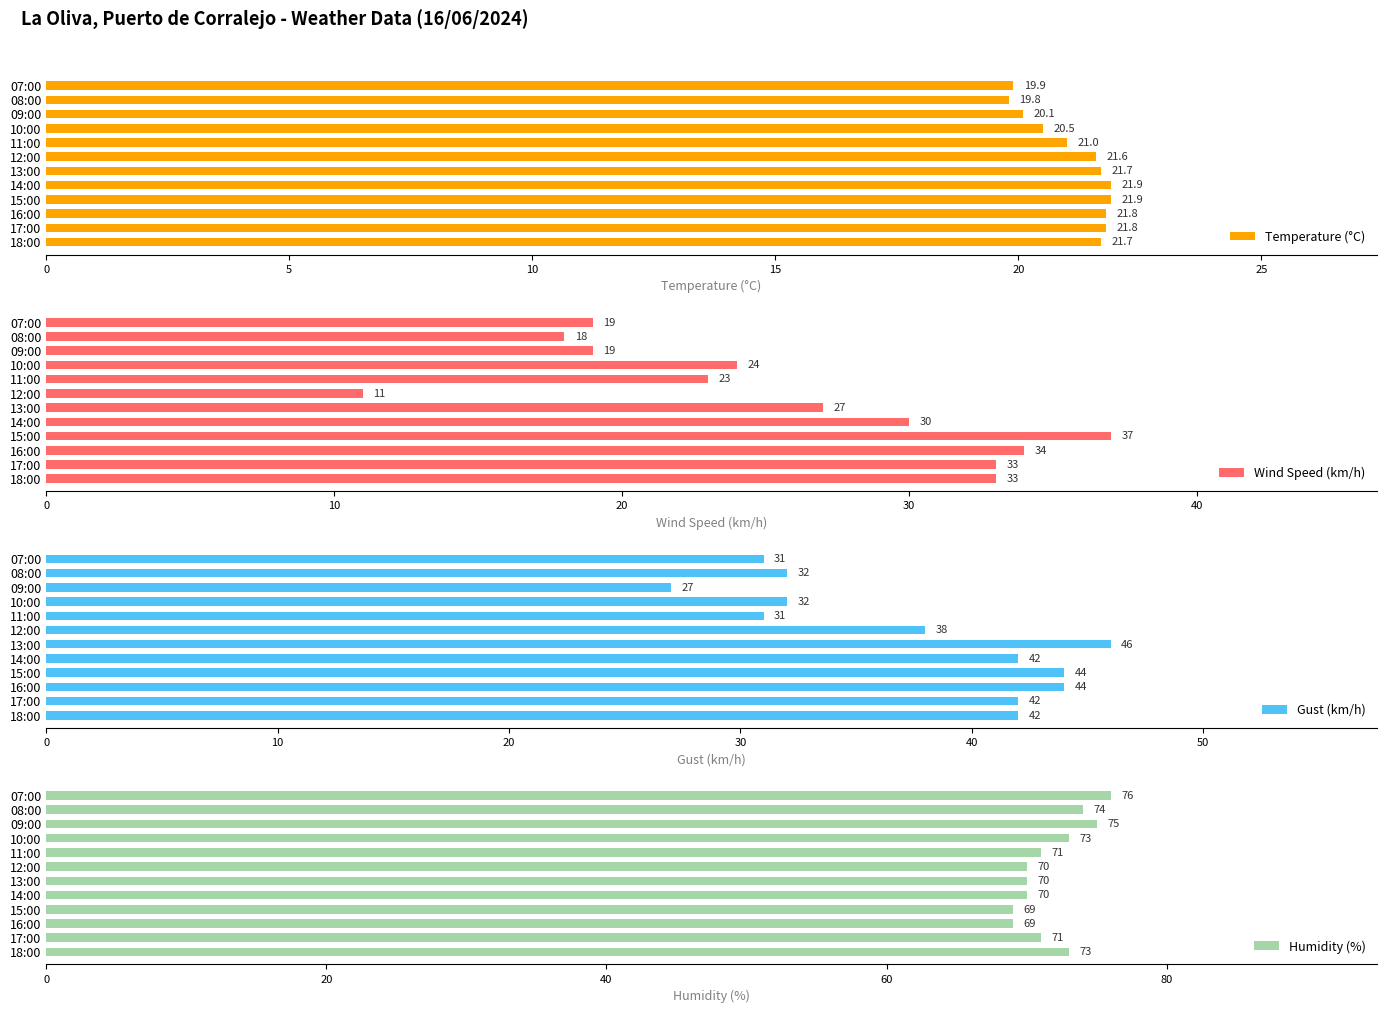

Does the chart contain stacked bars?

No